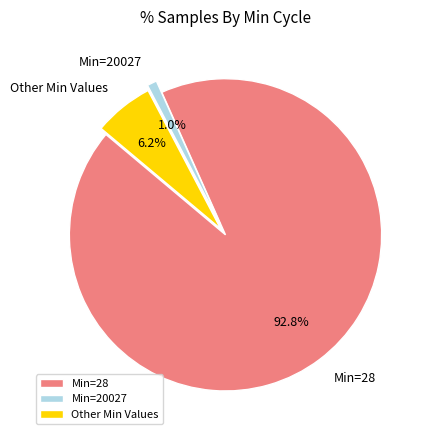

What is the largest slice in the pie chart?

Min=28